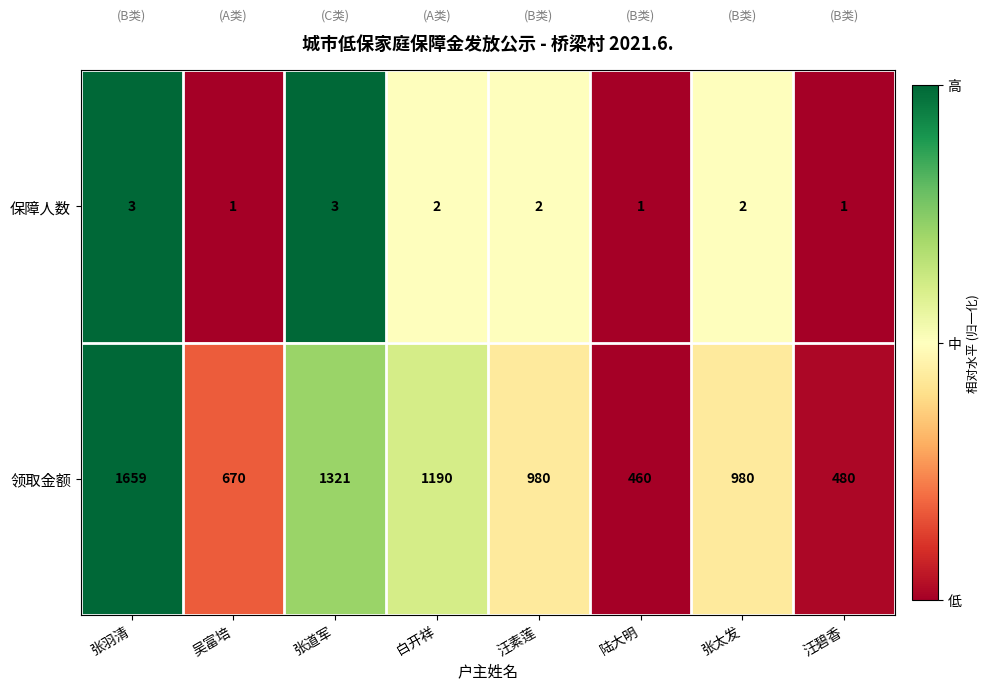

At how many categories does at least one series exceed 482?

6